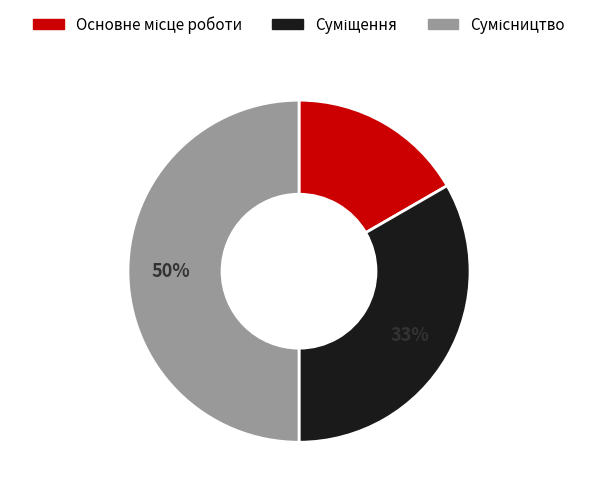

To the nearest percent, what is the difference between the largest and smallest slice percentages?

33%